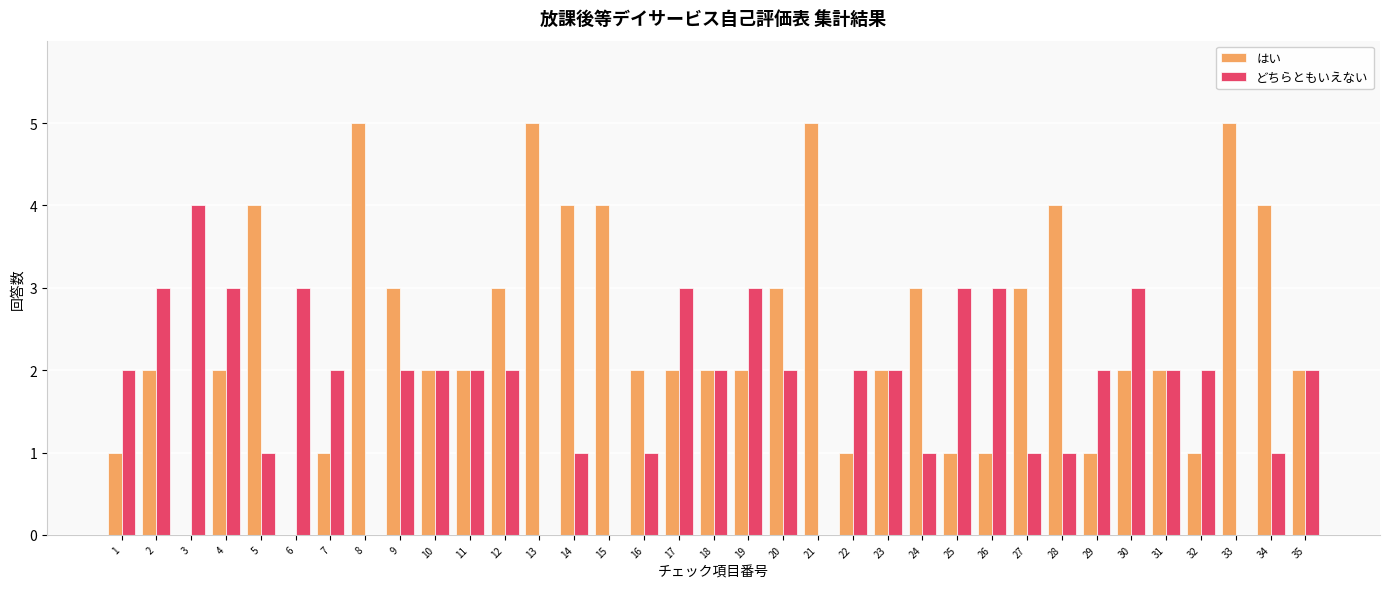

Read the はい value at 21.

5